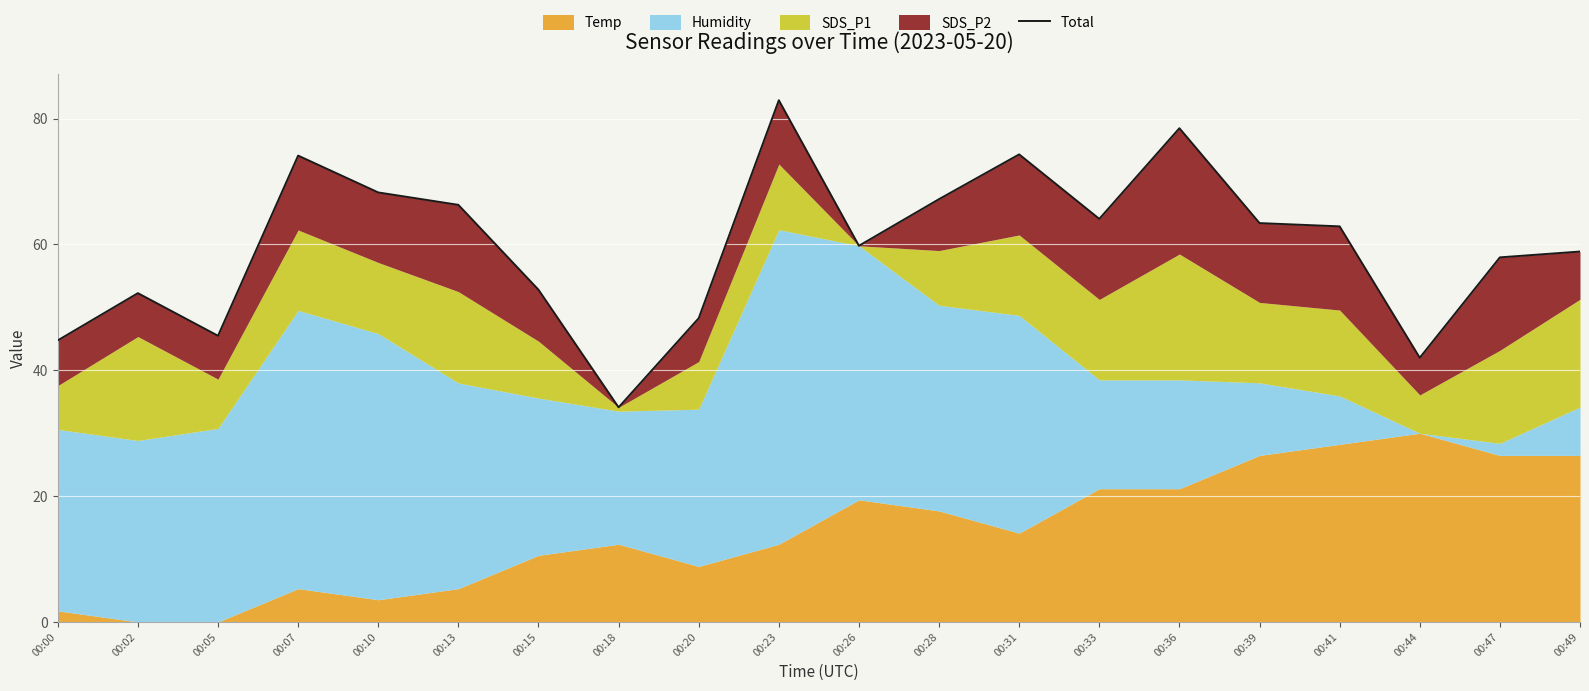

What is the approximate value at 00:23?

82.9